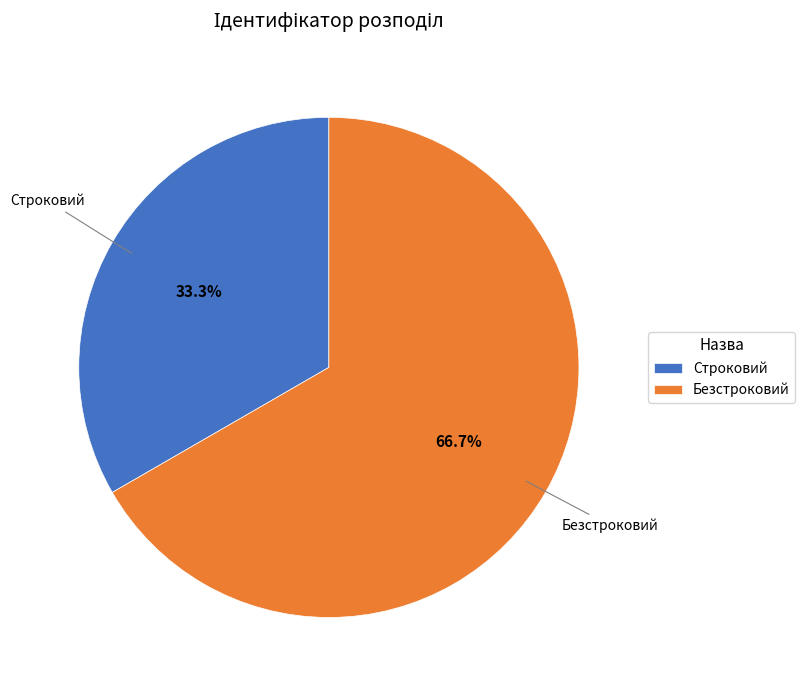

Does any single category account for the majority?

Yes